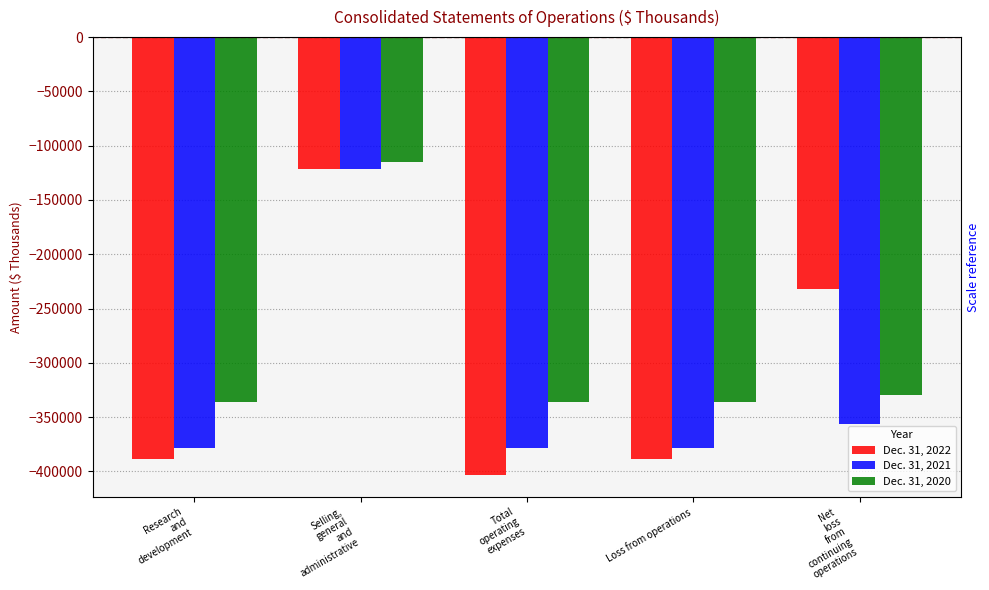

What is the spread (max minus min) of values at Selling,
general
and
administrative?

6568